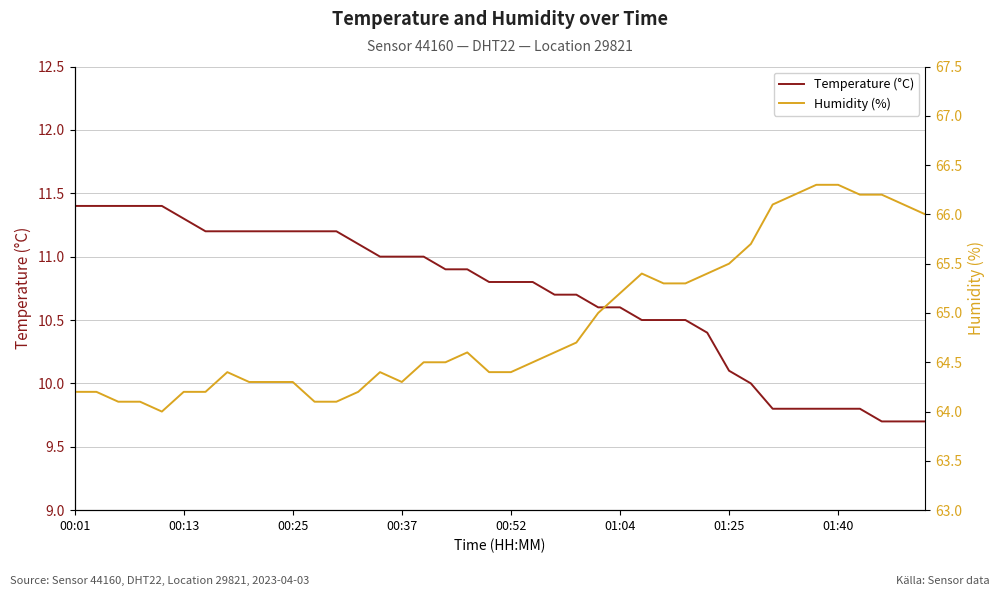

What is the difference between the highest and lowest values at 31?

55.7